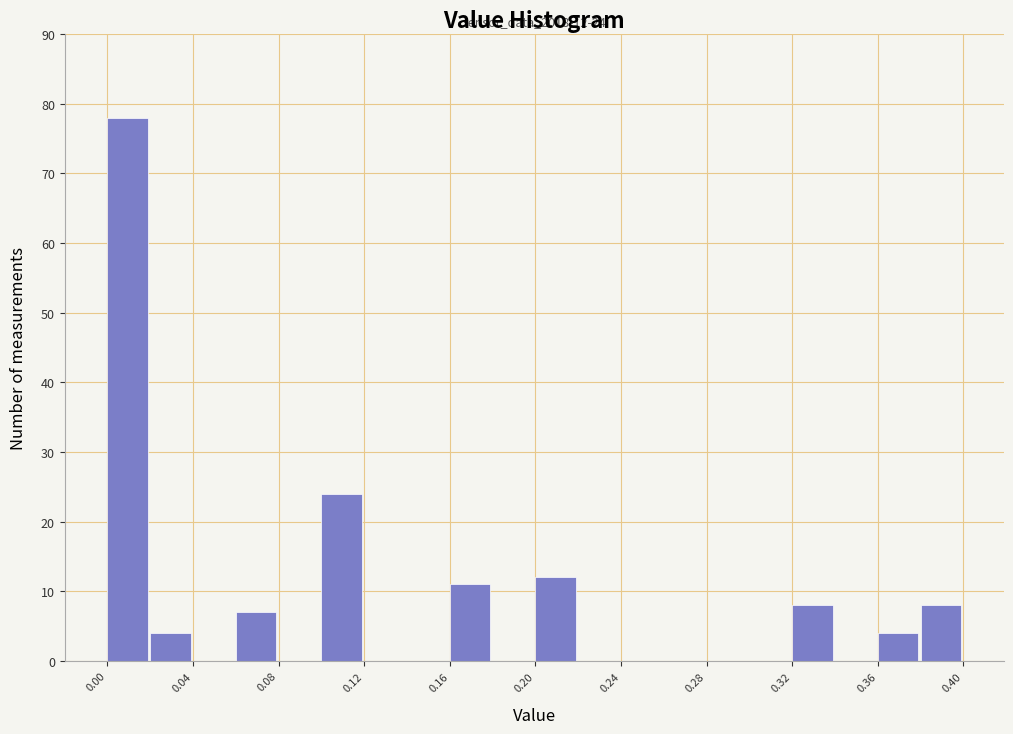

Which range on the x-axis has the tallest bar?

0.00 to 0.02